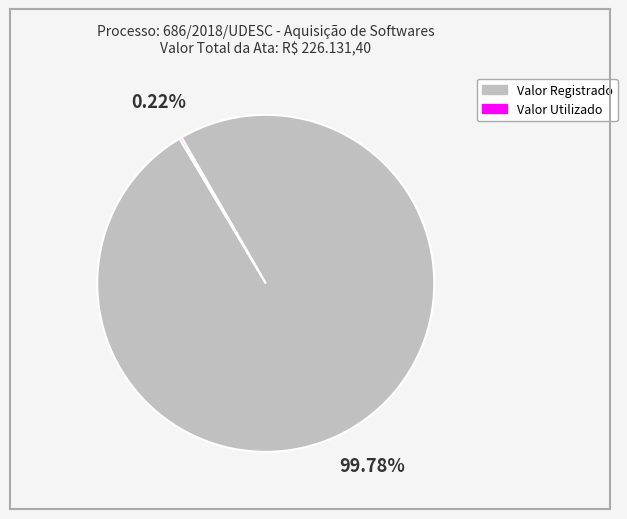

To the nearest percent, what percentage of the pie is Valor Registrado?

100%